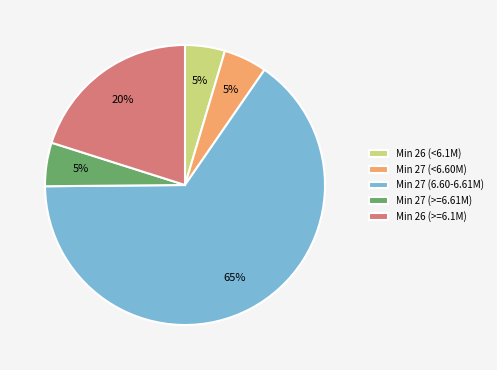

Is it true that Min 27 (>=6.61M) is 5% of the pie?

True